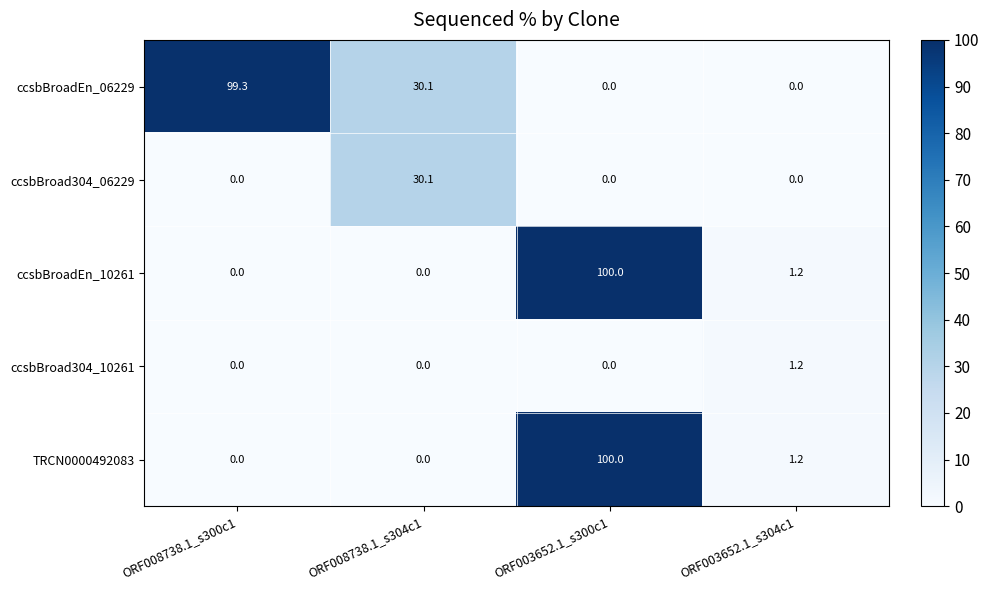

At which label does TRCN0000492083 reach its peak?

ORF003652.1_s300c1